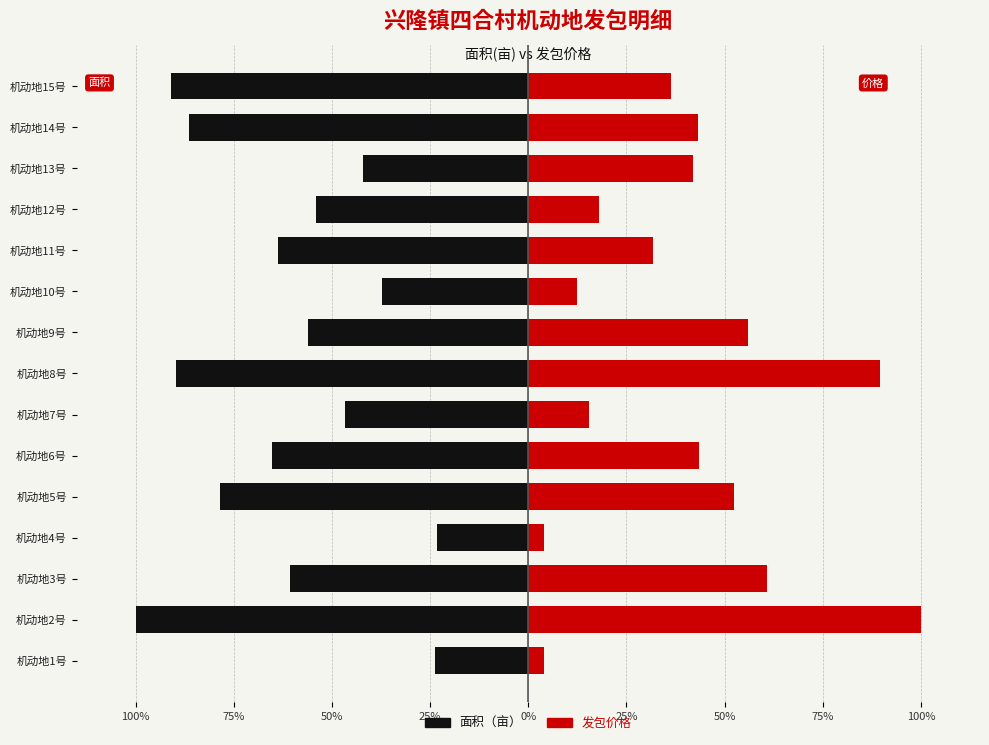

Which has a higher value, 机动地5号 or 机动地10号?

机动地10号